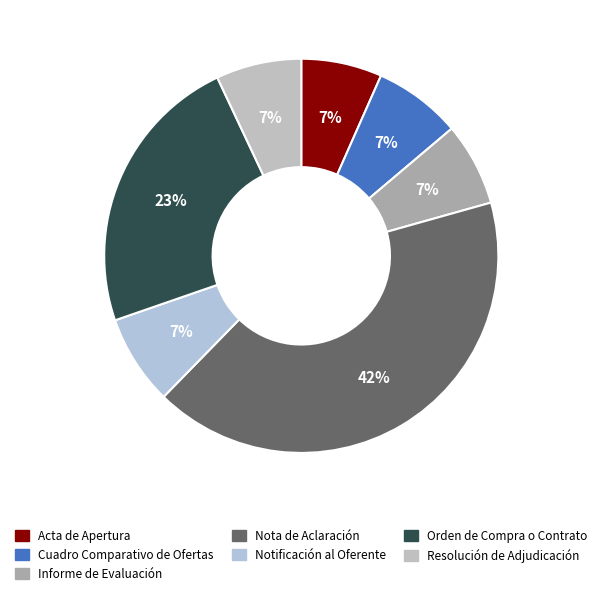

How many slices are in this pie chart?

7